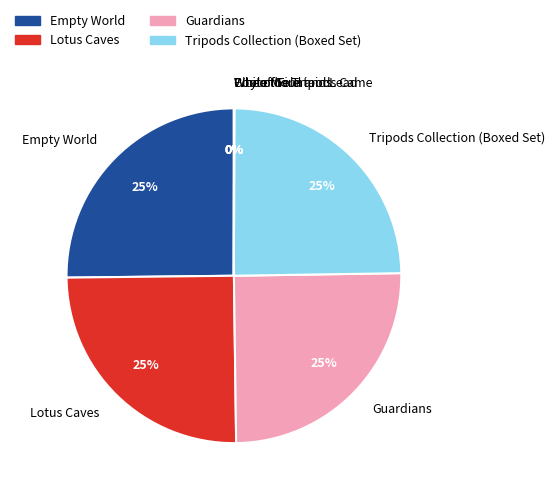

Does Tripods Collection (Boxed Set) account for over 50% of the chart?

No